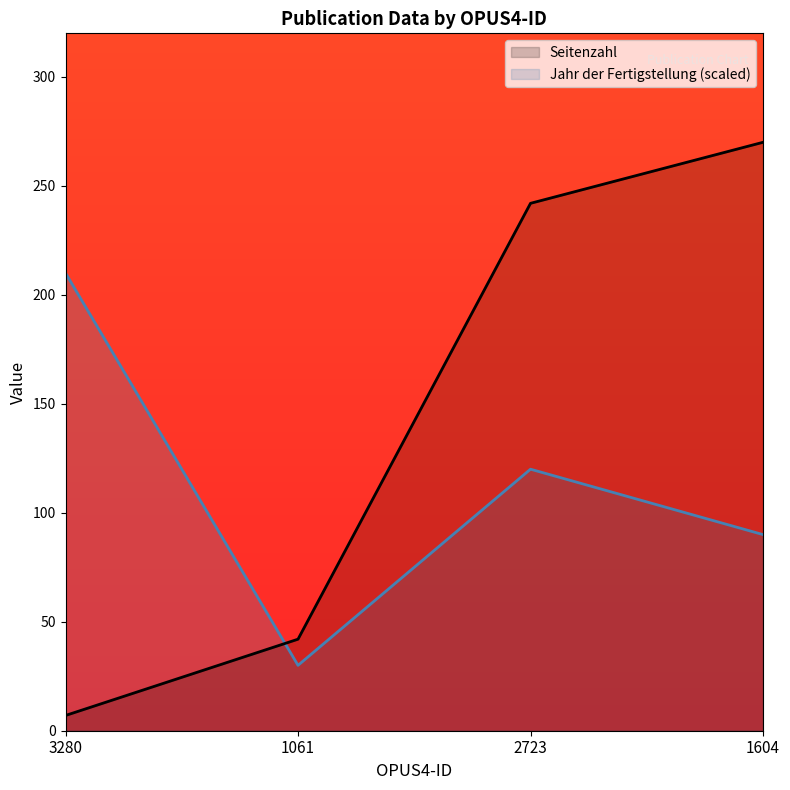

What are all the series names shown in the legend?

Seitenzahl, Jahr der Fertigstellung (scaled)